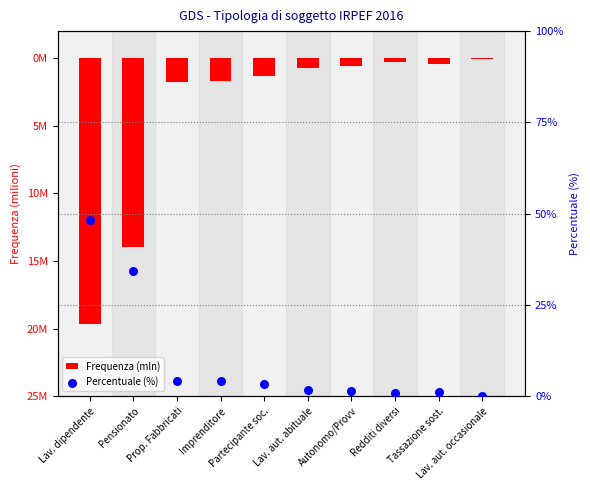

At which category is the sum across all series the highest?

Lav. dipendente